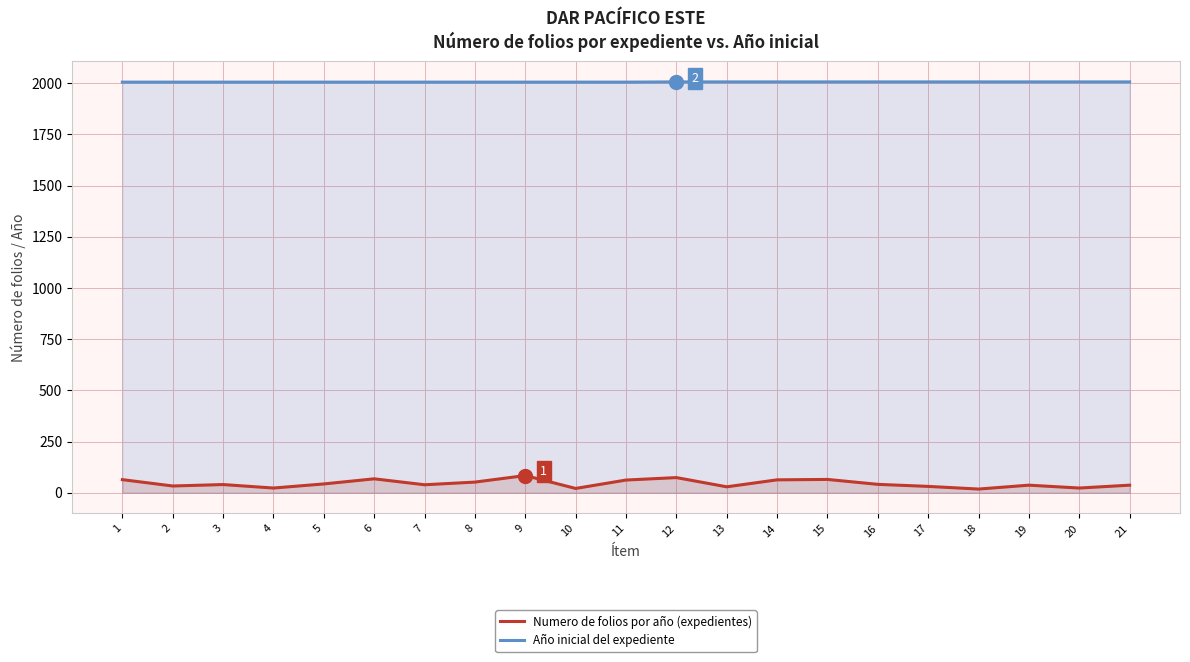

What is the value of the Año inicial del expediente point at the 13th from the left?

2006